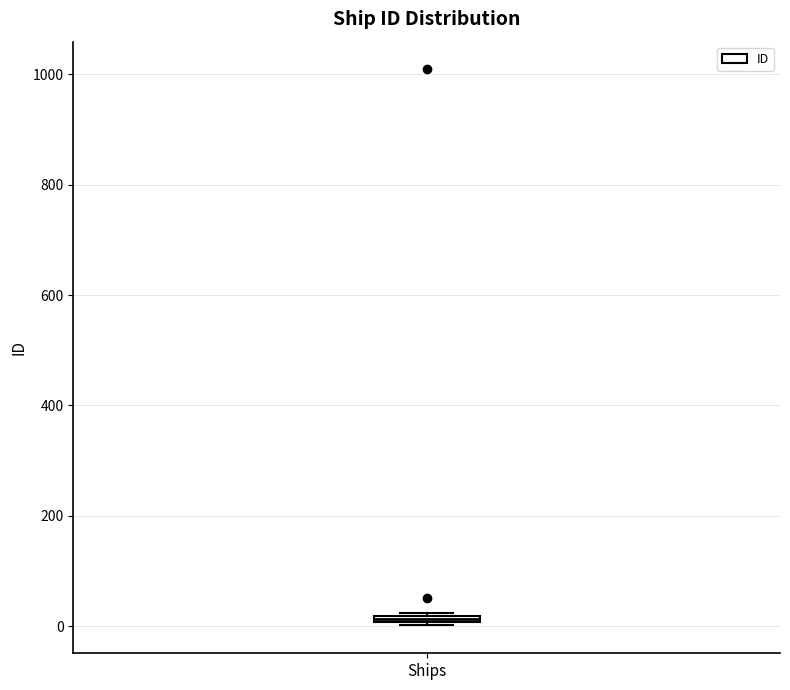

Where is the lower edge of the box for Ships on the y-axis? The values are not printed on the chart, so give them approximately, as read against the axis.

0